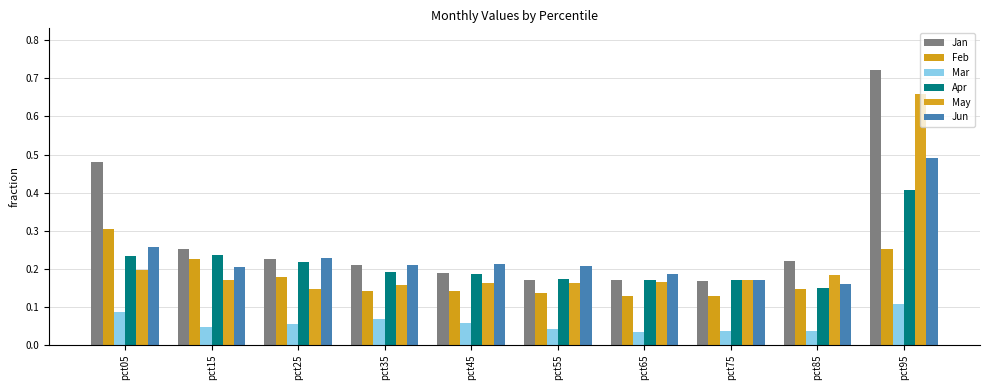

Which has a higher value, pct35 or pct45?

pct35